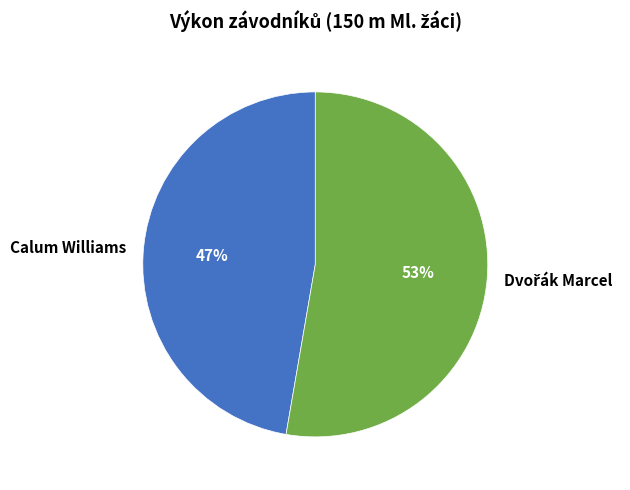

Does any single category account for the majority?

Yes